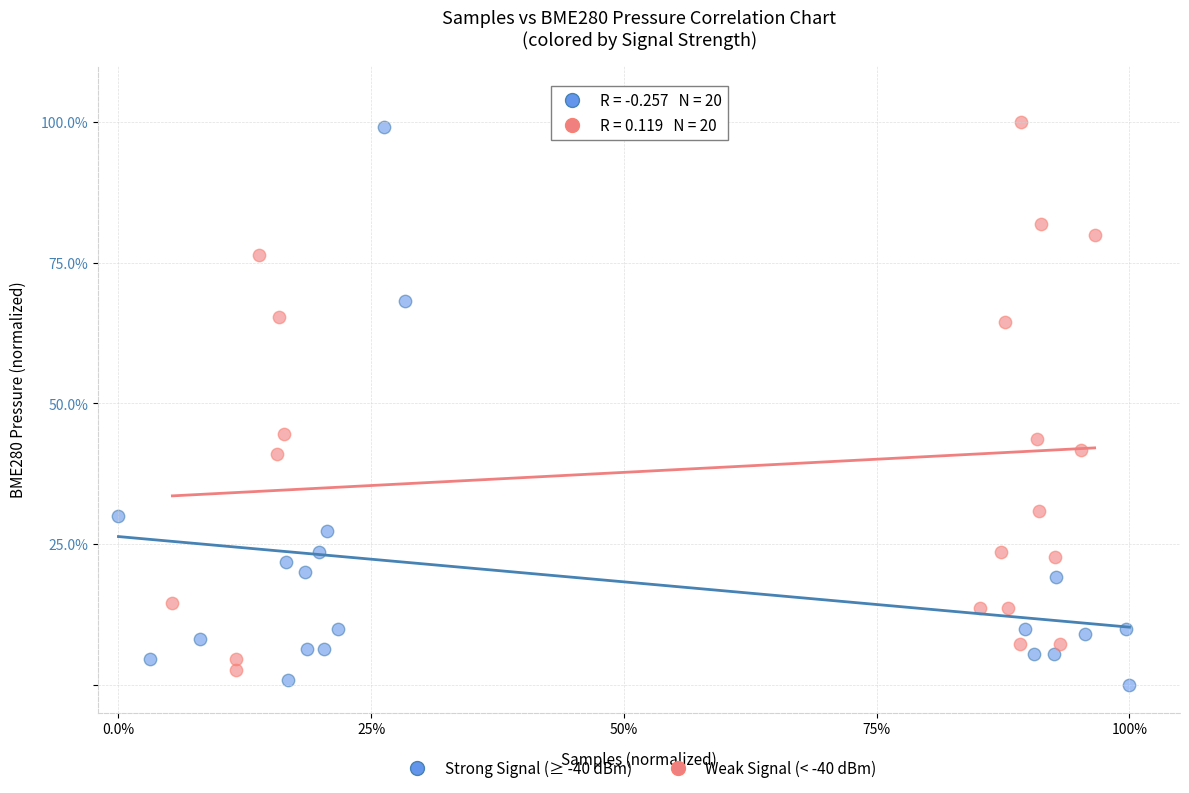

Which series contains the lowest Y value?

Strong Signal (≥ -40 dBm)